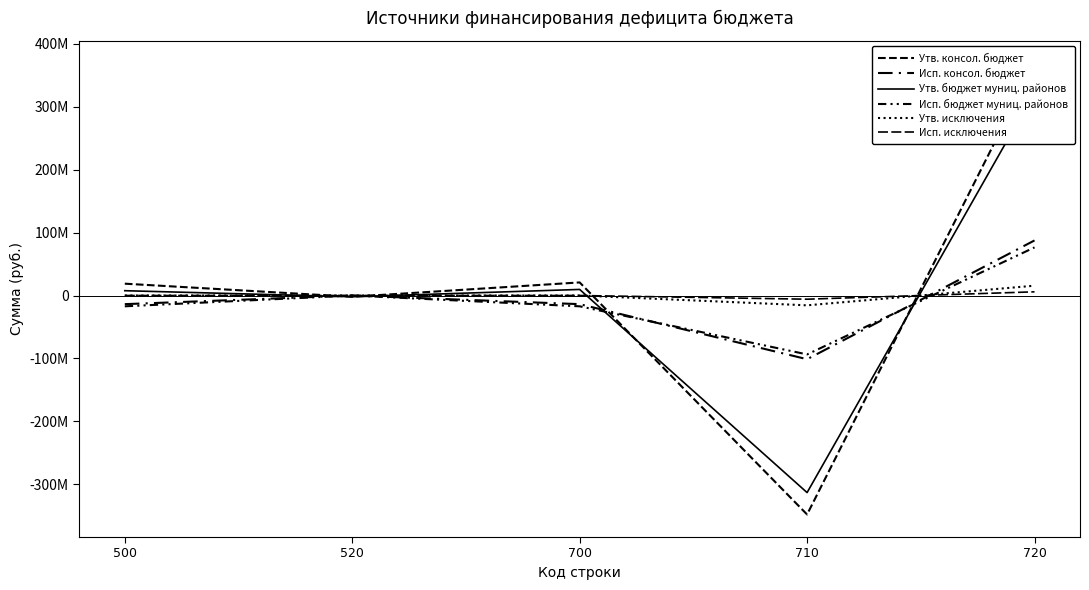

Which series has the largest total across all categories?

Утв. консол. бюджет